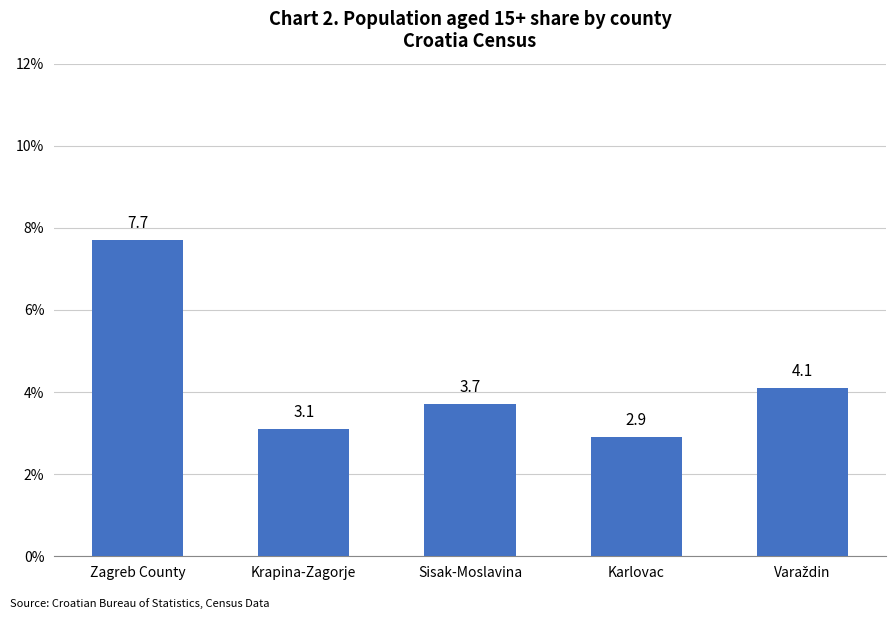

Reading right to left, transcribe all the data shown in this chart.

4.1	2.9	3.7	3.1	7.7